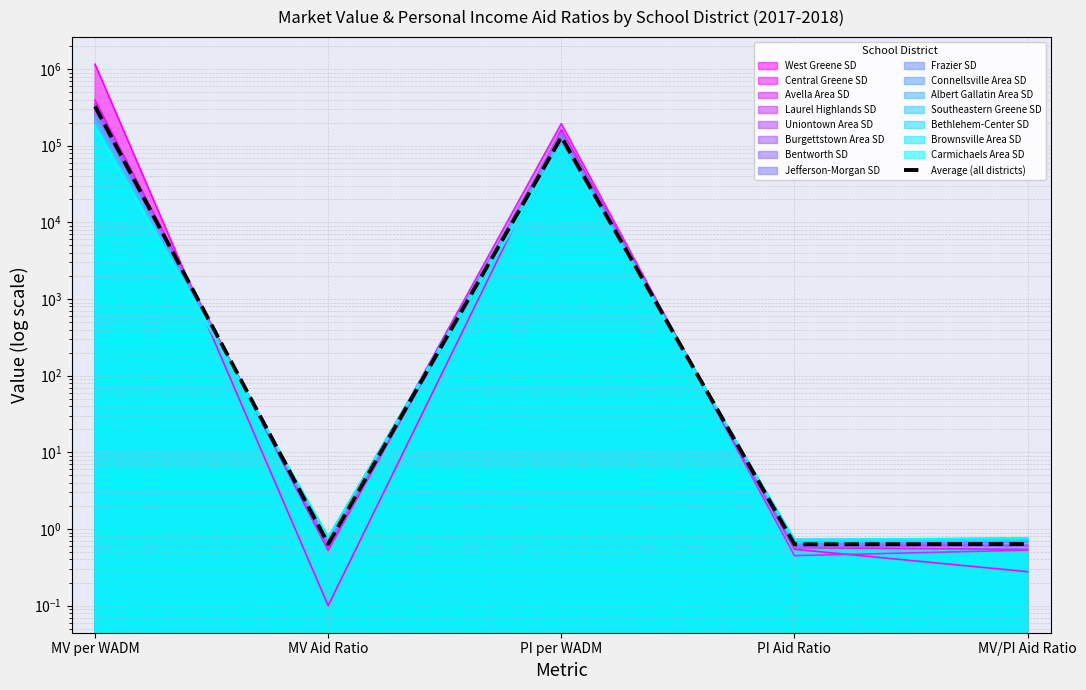

What is the label of the 5th point from the left?

MV/PI Aid Ratio